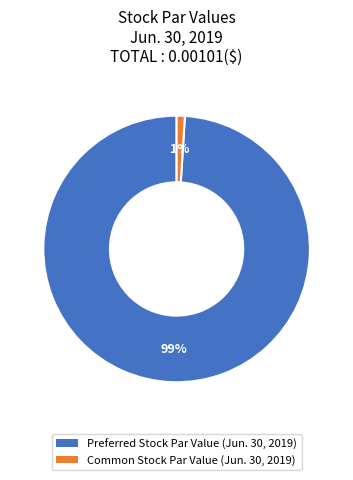

Is the sum of Common Stock Par Value (Jun. 30, 2019) and Preferred Stock Par Value (Jun. 30, 2019) greater than half?

Yes